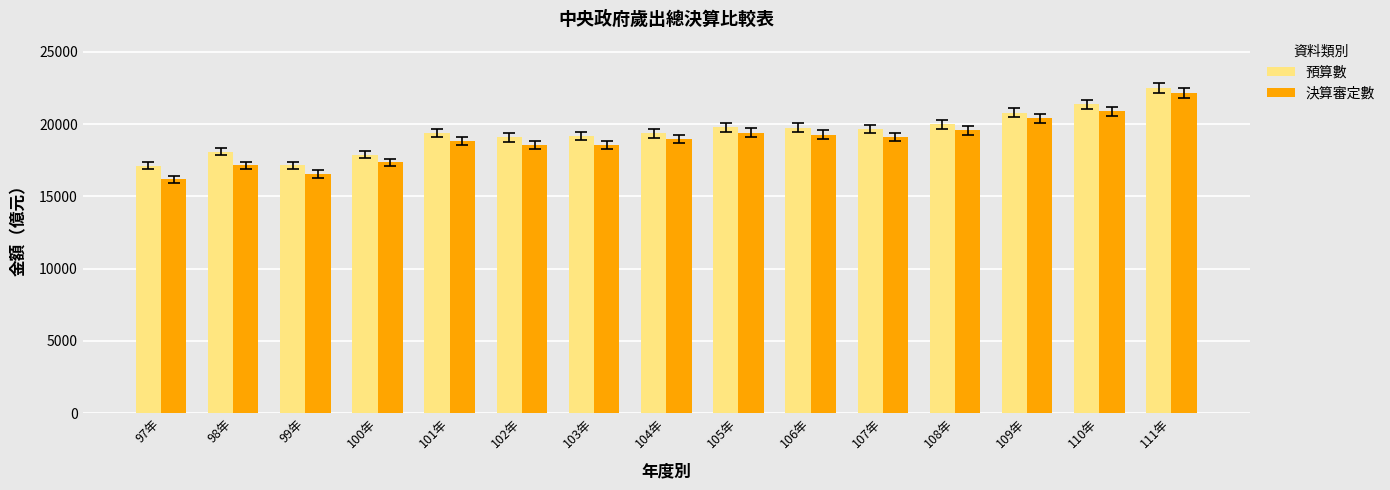

What is the difference between the maximum and minimum values in the 預算數 series?

5394